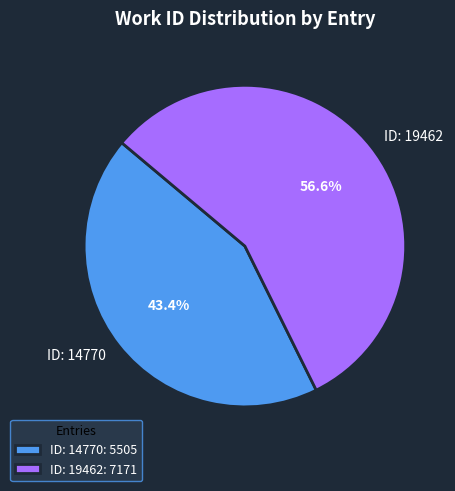

Is ID: 19462 the majority of the pie?

Yes